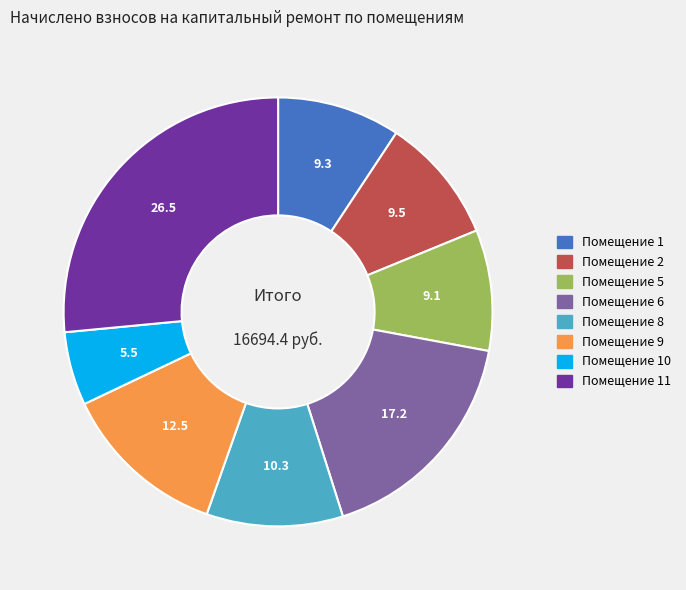

How many segments does this pie chart have?

8